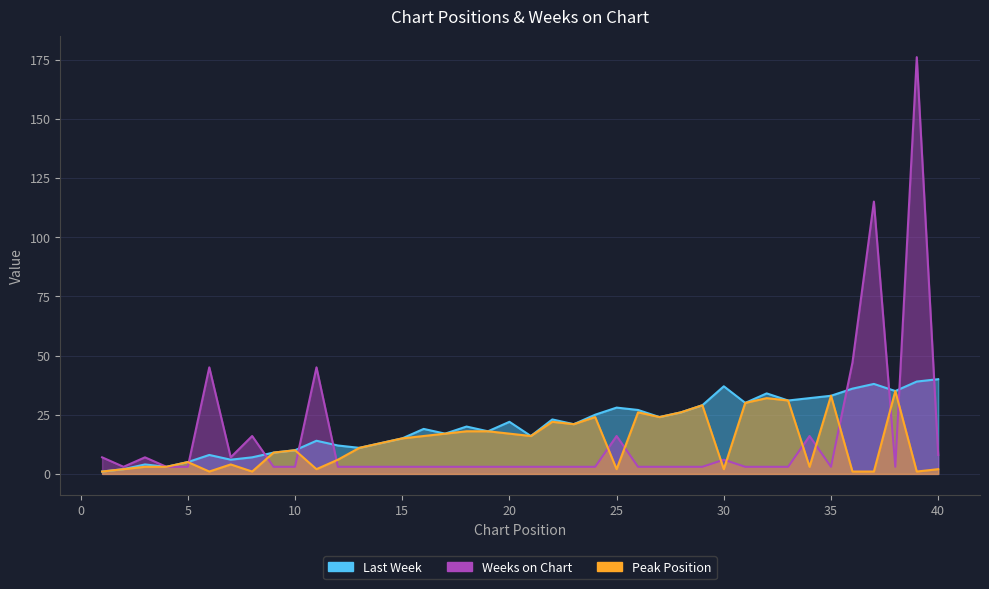

How many lines are shown in the chart?

3